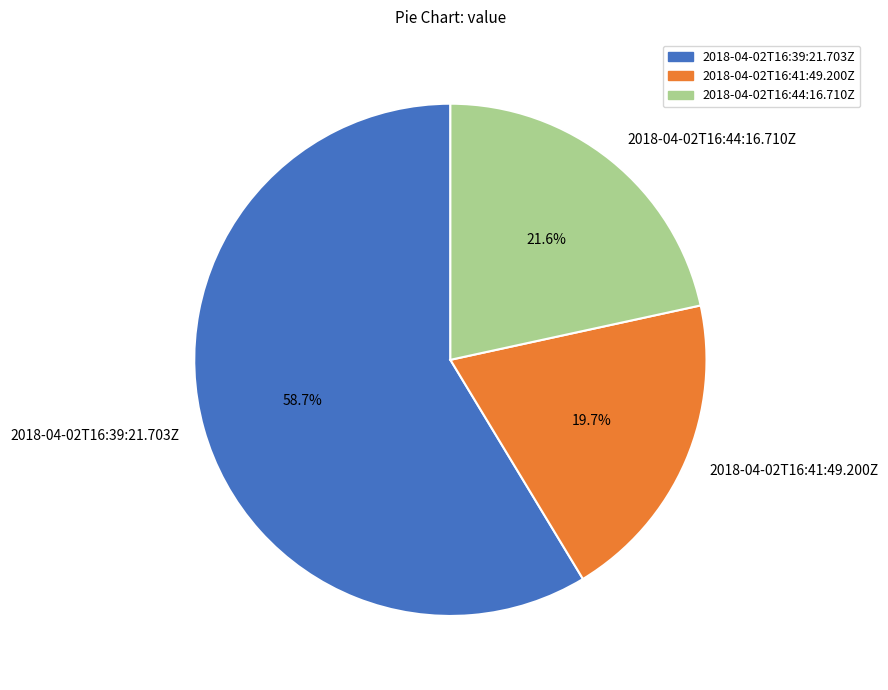

Is there a majority slice in this chart?

Yes